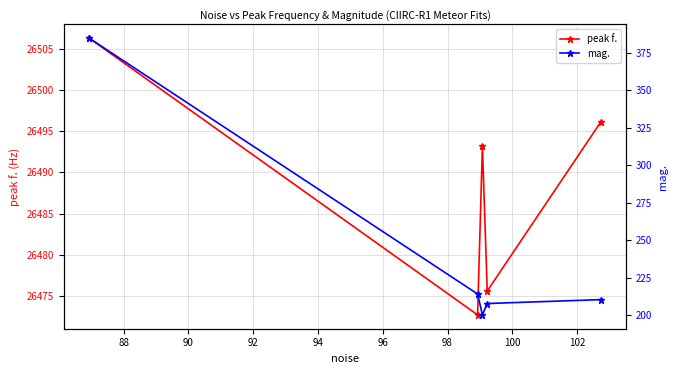

What is the value of the peak f. point at the 1st from the left?

26506.3